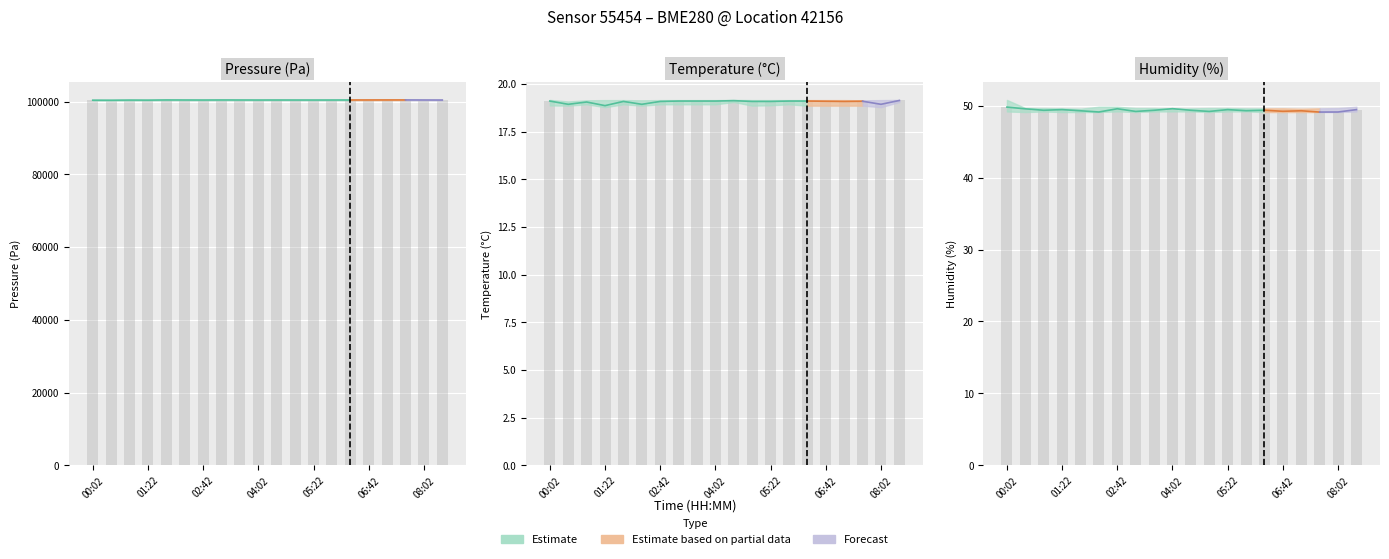

What is the total value across all series at 07:35?

100497.5